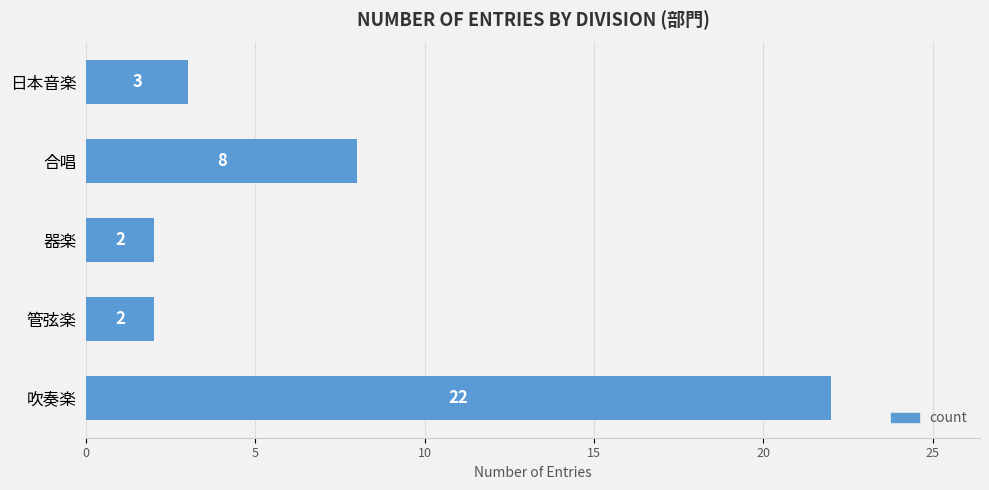

Where is the data nearest to the value 12?

合唱